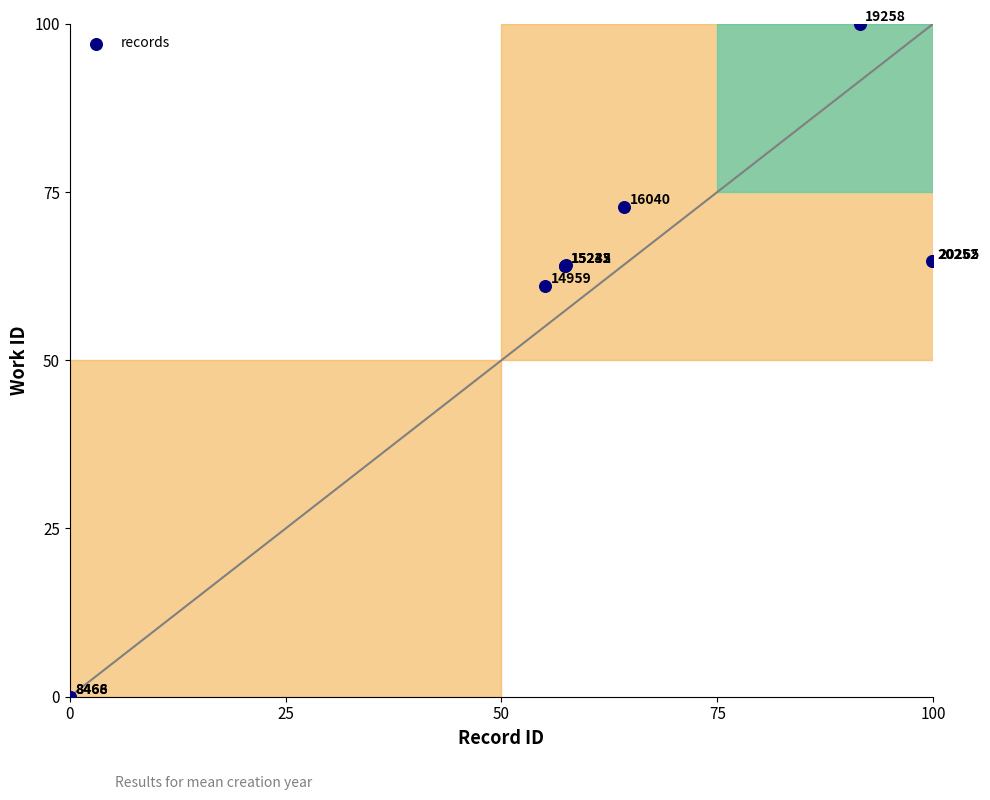

What Y value in the scatter plot is closest to 50?

61.1